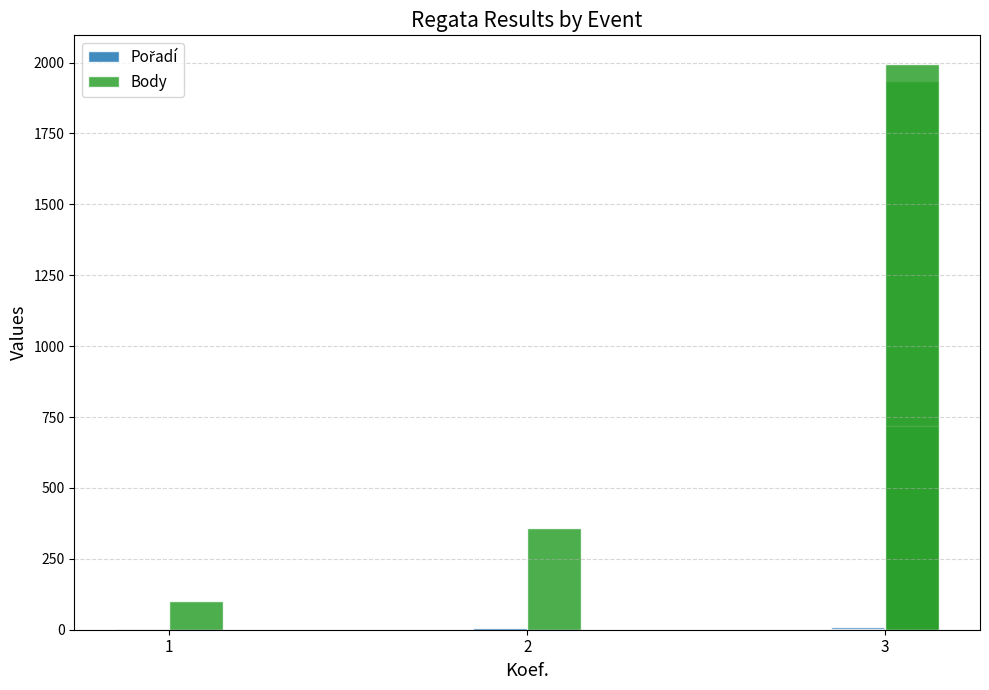

How many values in the Pořadí series are below 4?

2